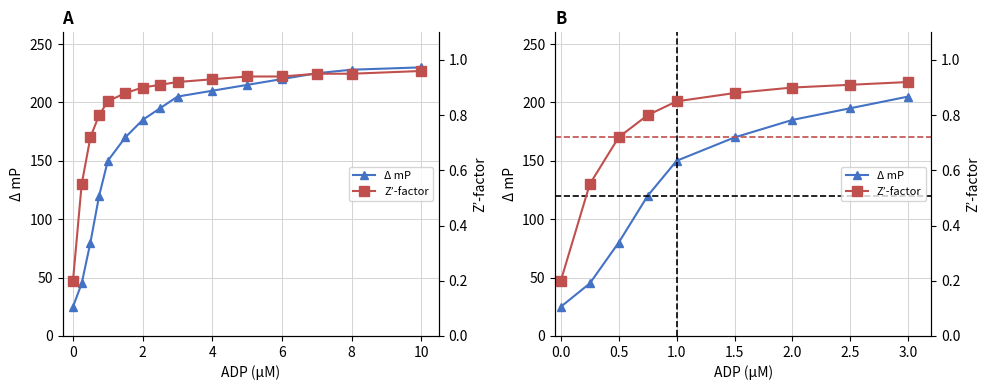

What are all the series names shown in the legend?

Δ mP, Z’-factor